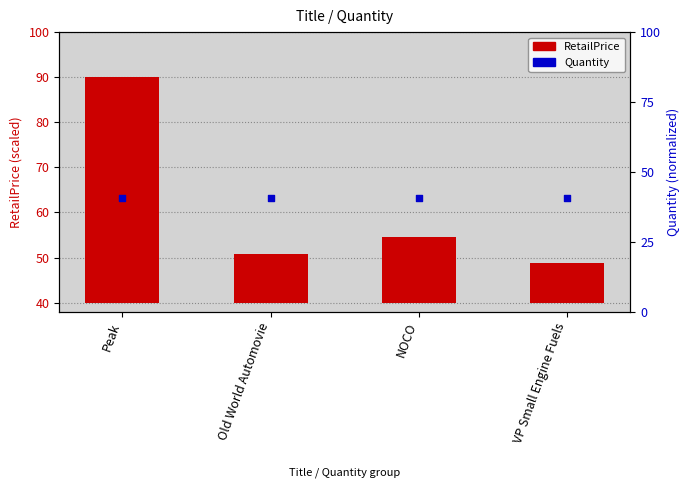

Which series contains the lowest Y value?

RetailPrice